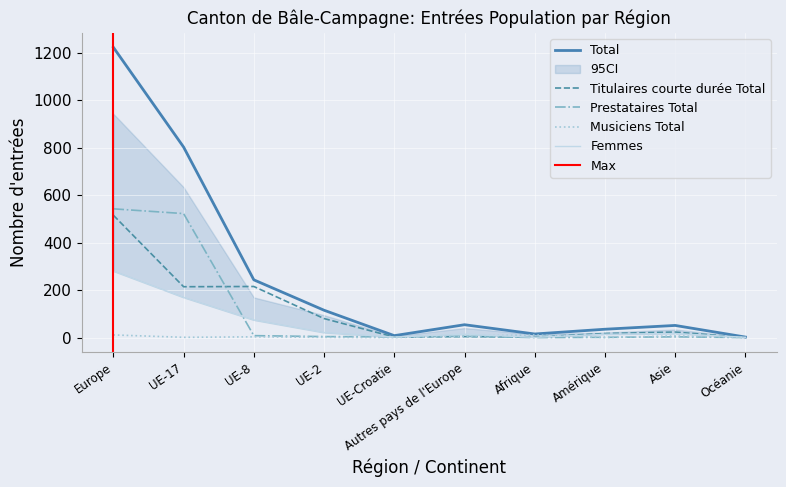

Between UE-2 and Autres pays de l'Europe, which is larger?

UE-2